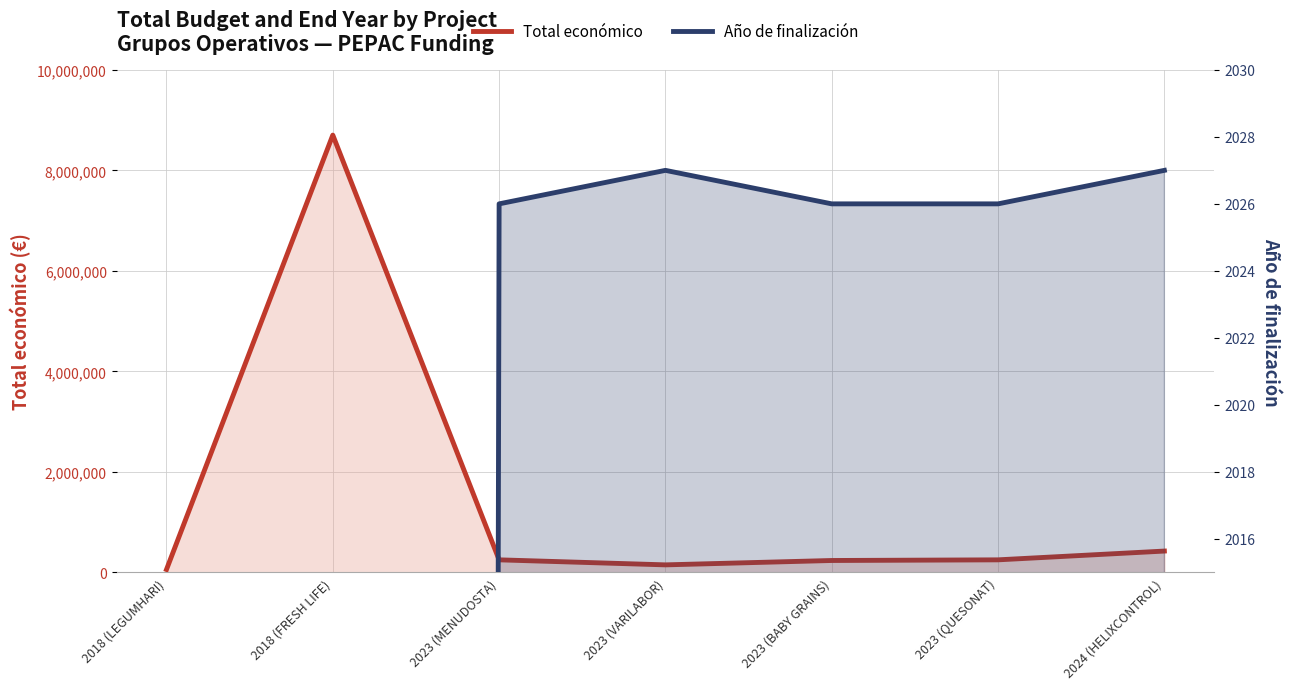

Reading left to right, what are all the values shown in this chart?

Total económico: 57500	8701686	250000	150000	237042	250000	424720
Año de finalización: 0	0	2026	2027	2026	2026	2027